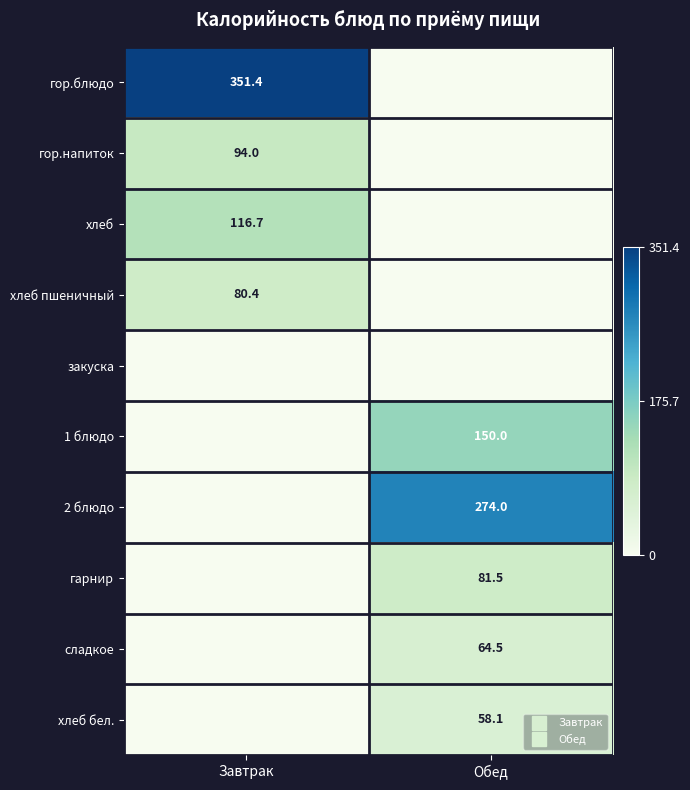

What is the maximum value shown in the chart?

351.4